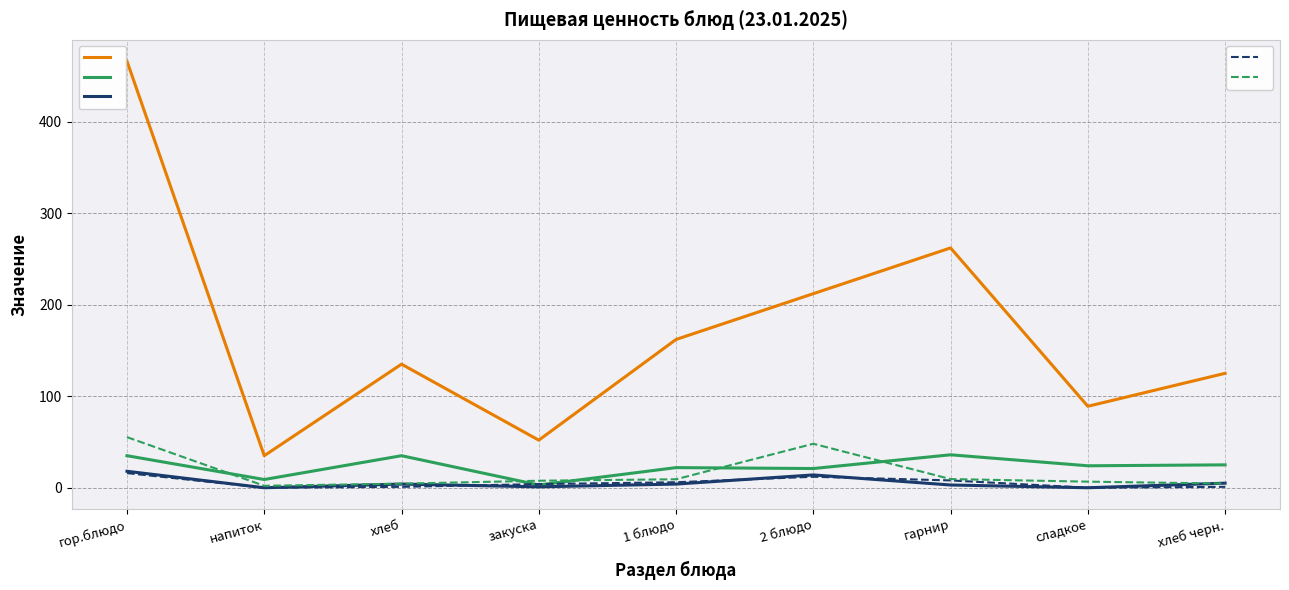

At which category is the sum across all series the highest?

гор.блюдо